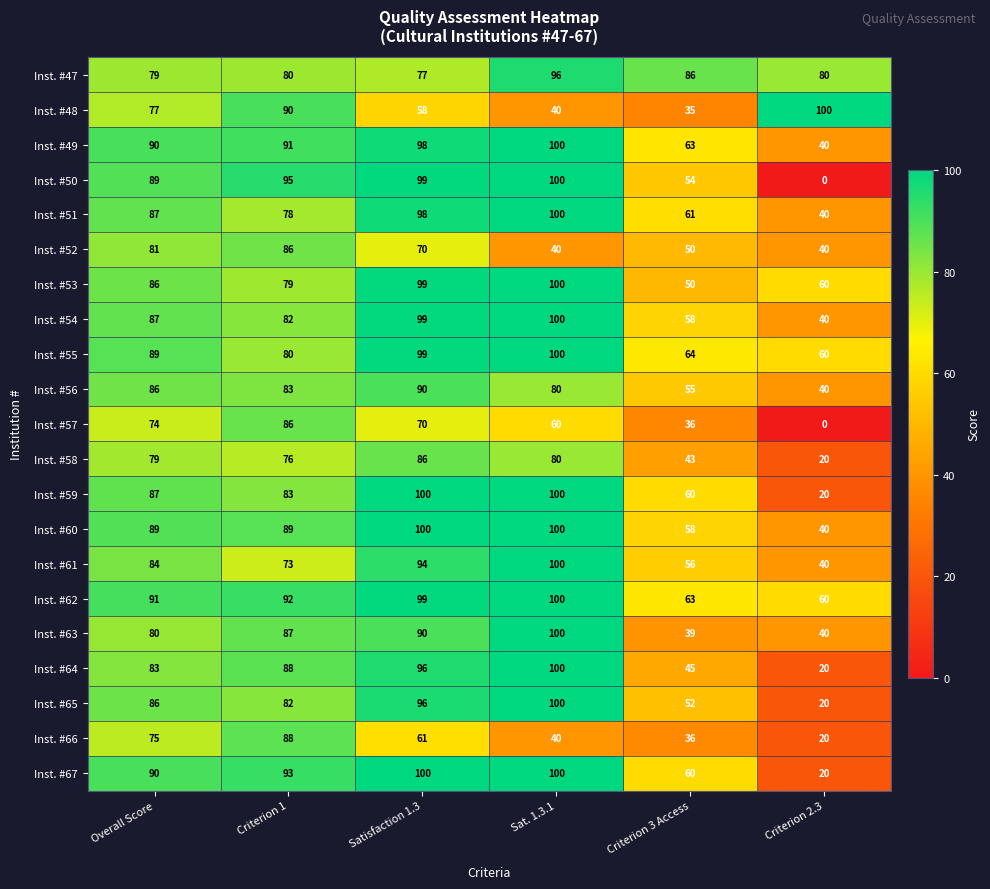

What is the minimum value for Inst. #56?

40